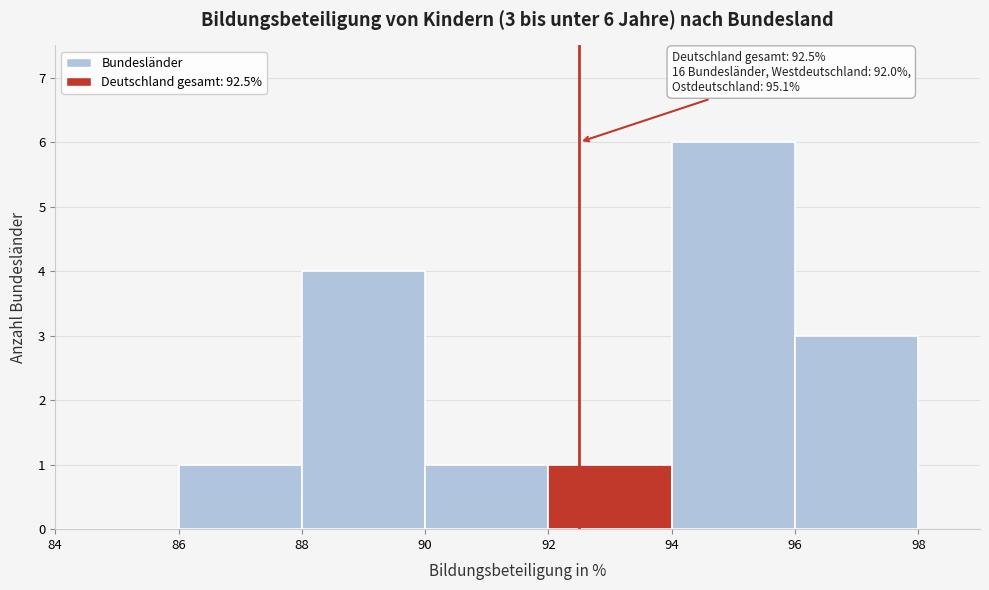

Over which range of the x-axis is the bar tallest?

94 to 96